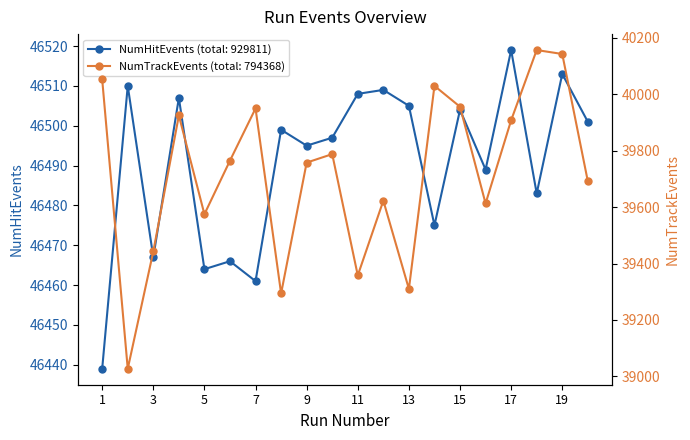

What is the total value across all series at 18?

86640